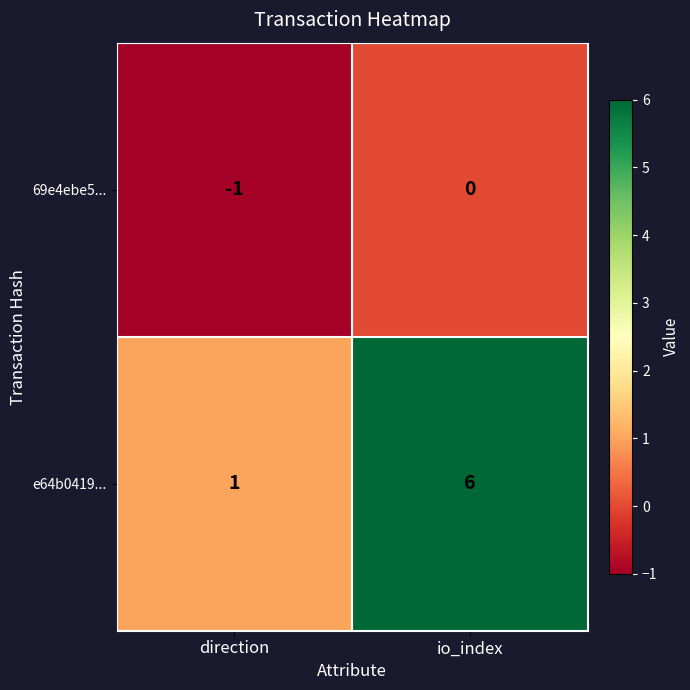

Which series has the largest range (max minus min)?

e64b0419...